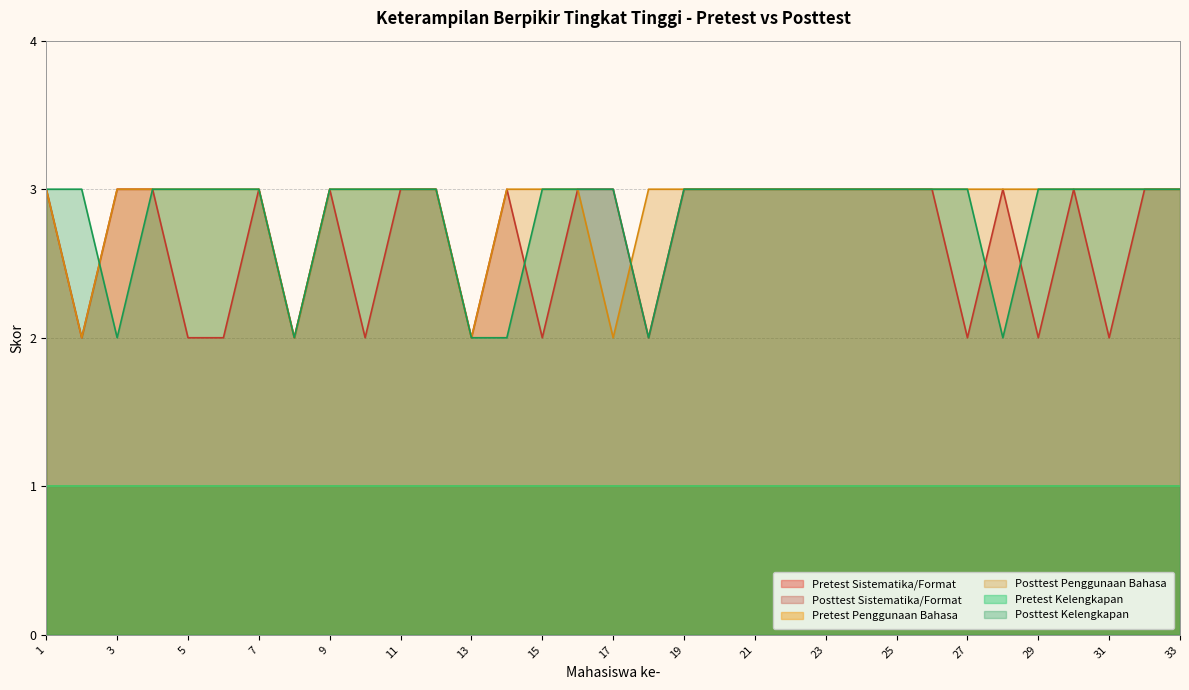

What is the value of the Posttest Sistematika/Format point at the 25th from the left?

3